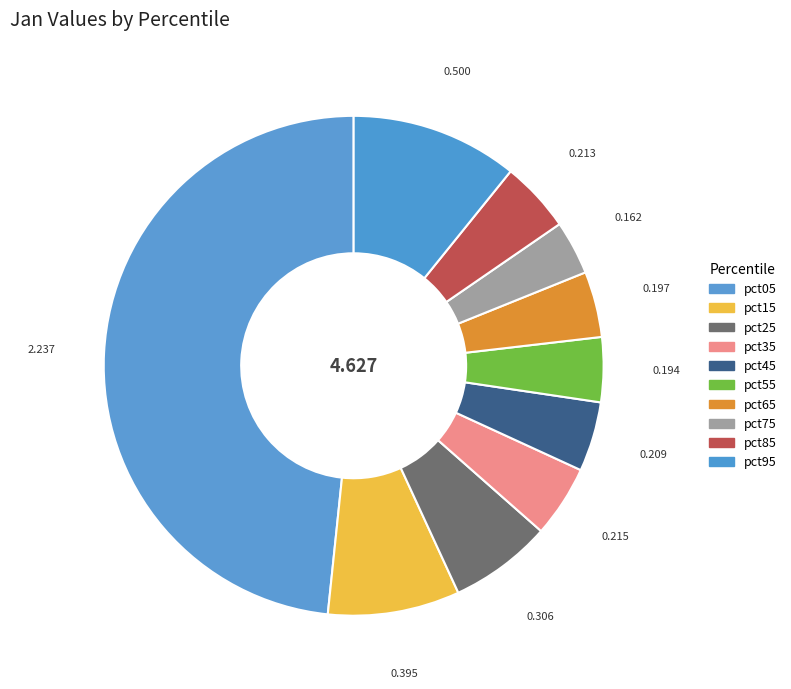

Is there a majority slice in this chart?

No